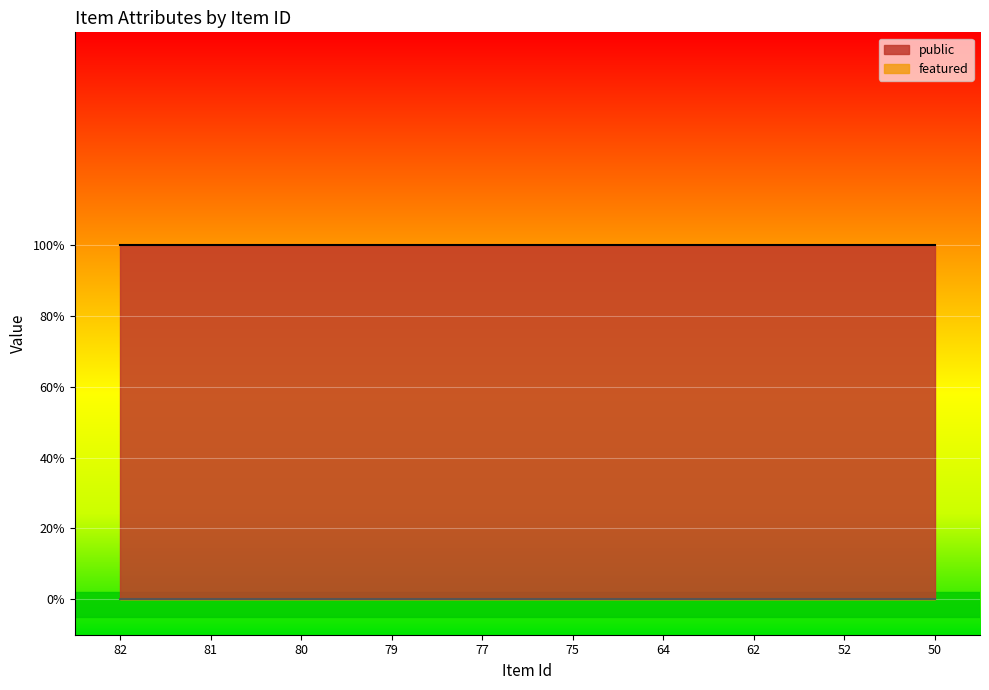

Rank the series at 75 from lowest to highest value.

featured, public